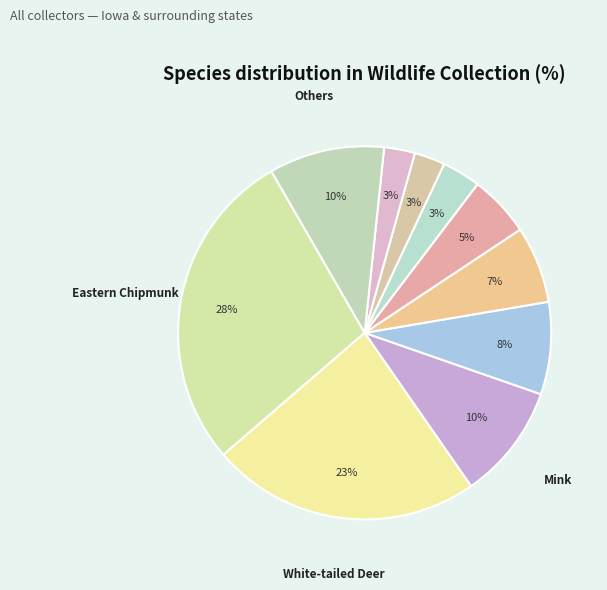

How many slices are in this pie chart?

10